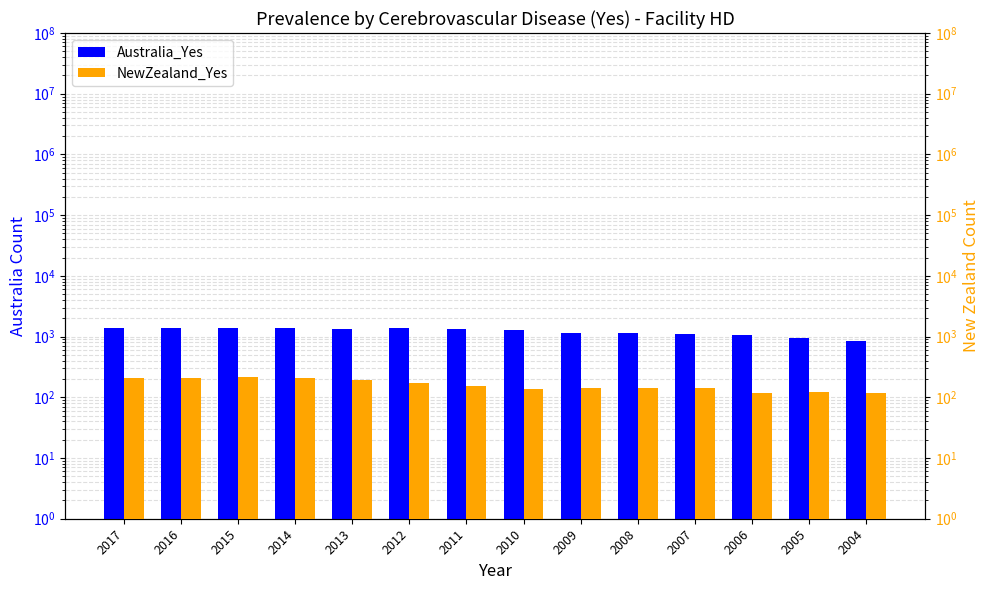

List the labels in order of NewZealand_Yes value, smallest first.

2006, 2004, 2005, 2010, 2008, 2009, 2007, 2011, 2012, 2013, 2017, 2014, 2016, 2015